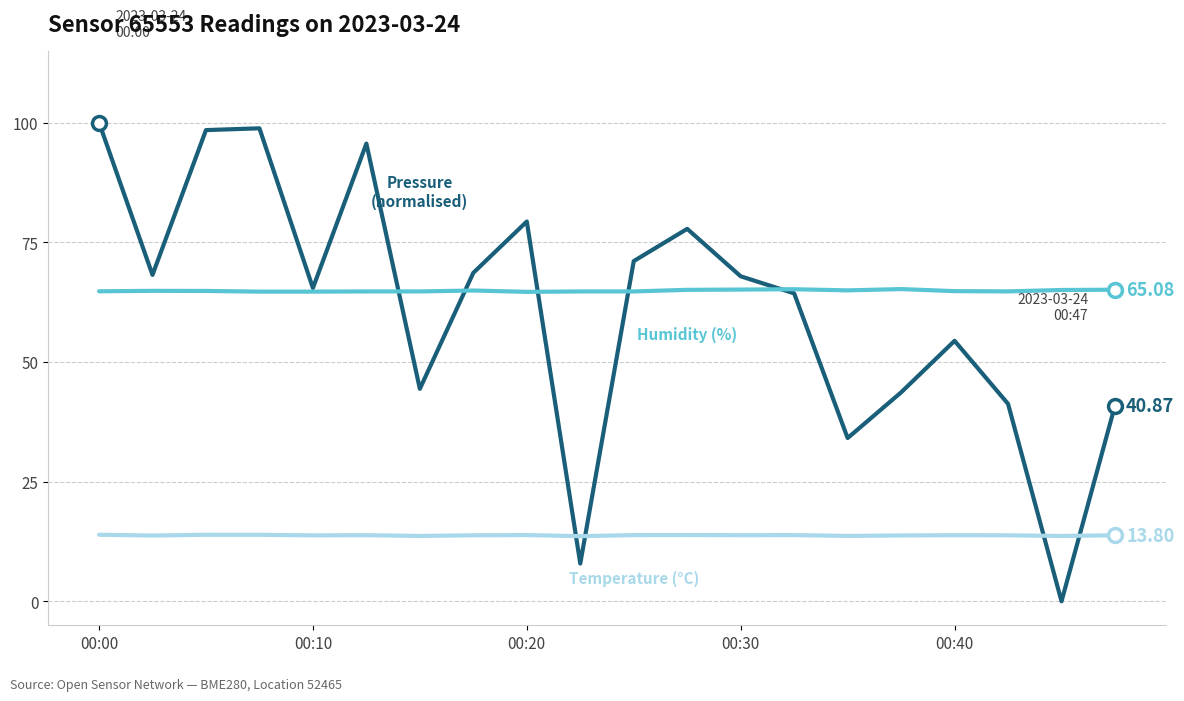

Does the chart display data point markers on the line(s)?

No